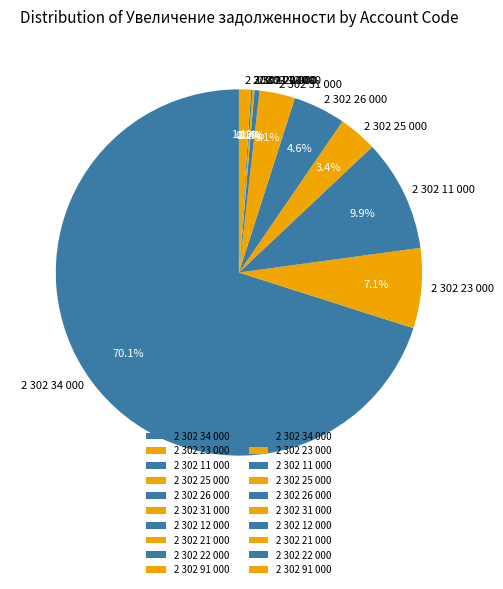

What is the ratio of the value at 2 302 25 000 to the value at 2 302 11 000?

0.3